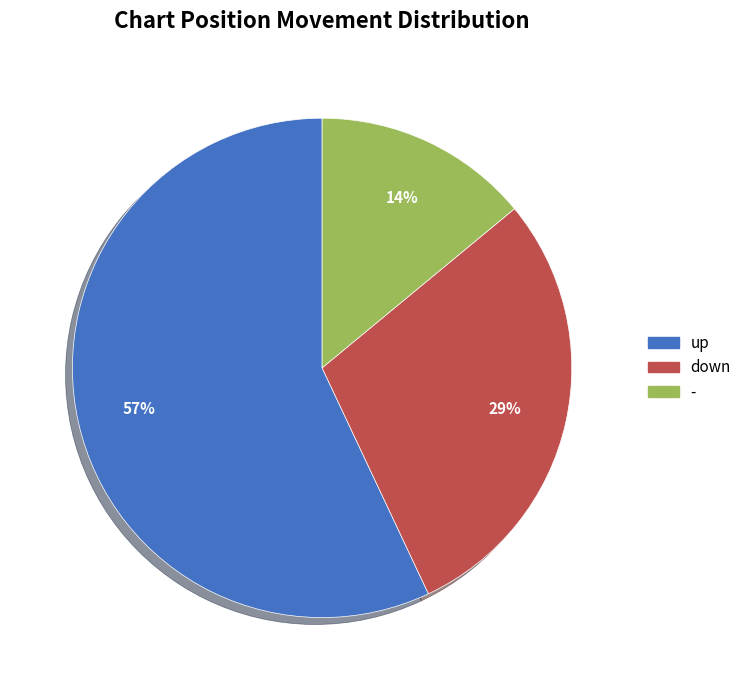

How many segments does this pie chart have?

3